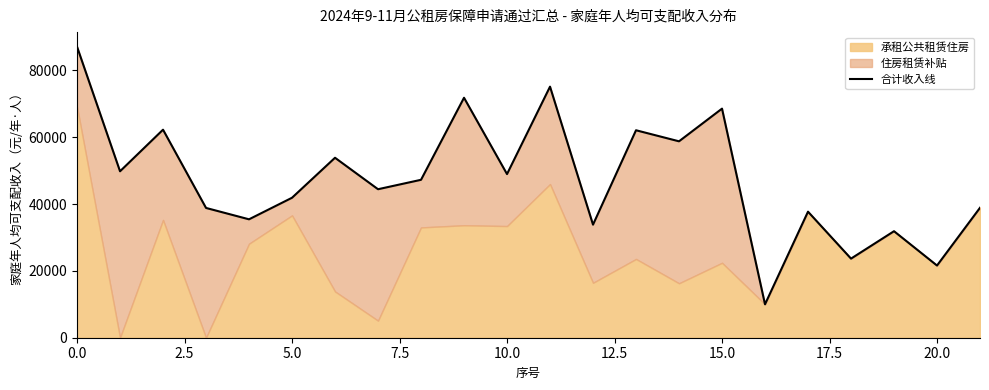

True or false: the data shows 68542.8 at 15.

True